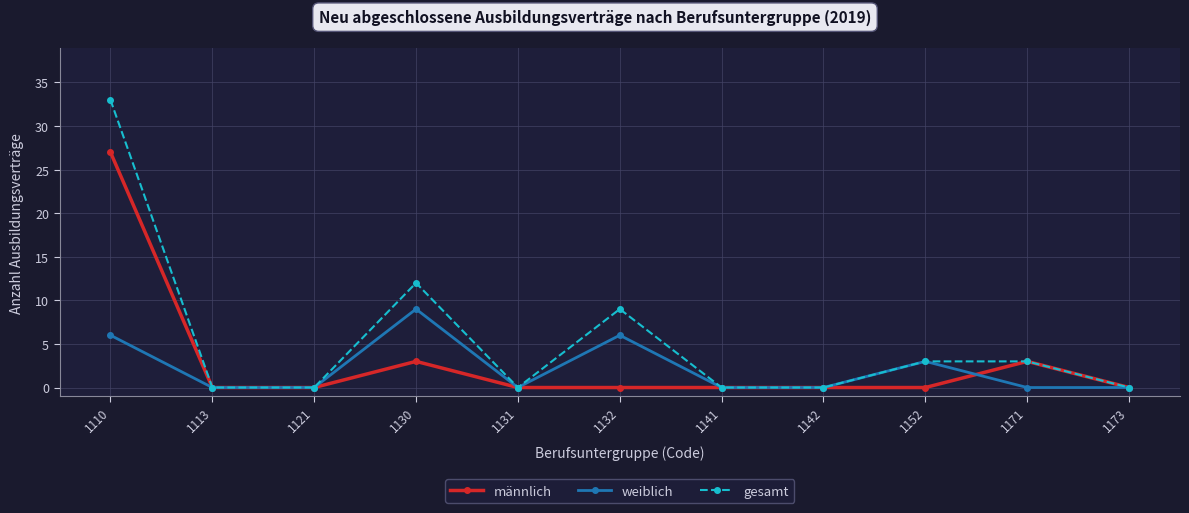

Which category has the highest value across all series?

1110